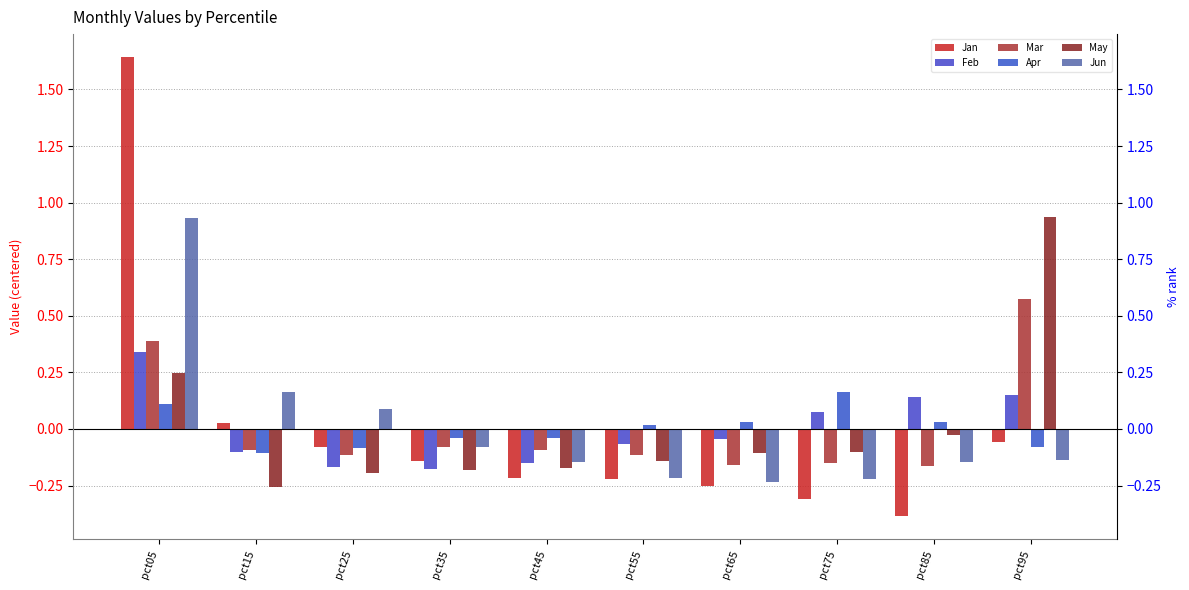

At which label does Jun reach its peak?

pct05